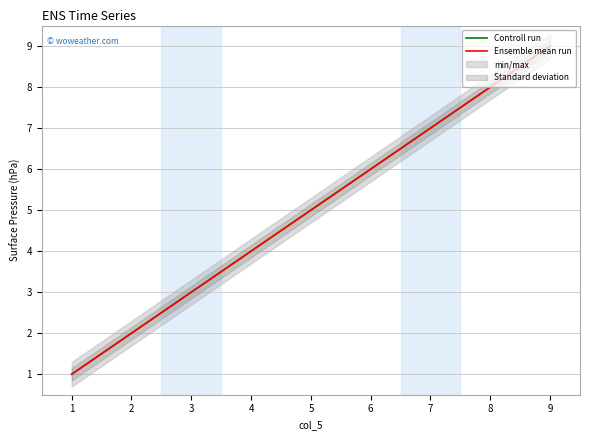

At which label is Controll run closest to 5?

5